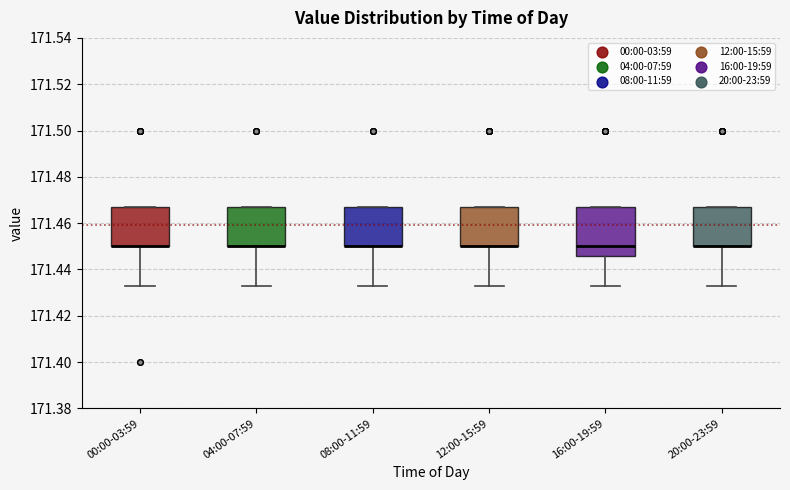

Reading left to right, read every box against the y-axis: the position of its median line, the range the box covers, and the ends of its whiskers. The values are not printed on the chart, so give them approximately, as read against the axis.

00:00-03:59: median 171.450 (drawn on the box's lower edge), box 171.450 to 171.468, whiskers 171.434 to 171.468
04:00-07:59: median 171.450 (drawn on the box's lower edge), box 171.450 to 171.468, whiskers 171.434 to 171.468
08:00-11:59: median 171.450 (drawn on the box's lower edge), box 171.450 to 171.468, whiskers 171.434 to 171.468
12:00-15:59: median 171.450 (drawn on the box's lower edge), box 171.450 to 171.468, whiskers 171.434 to 171.468
16:00-19:59: median 171.450, box 171.446 to 171.468, whiskers 171.434 to 171.468
20:00-23:59: median 171.450 (drawn on the box's lower edge), box 171.450 to 171.468, whiskers 171.434 to 171.468